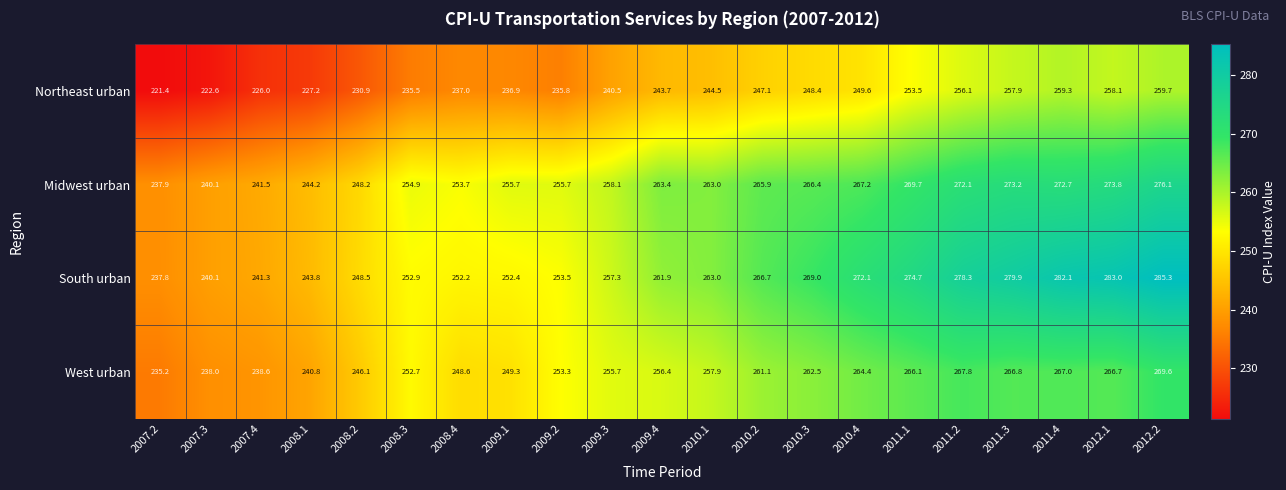

The South urban series shows 488.4 at 2012.2. True or false?

False